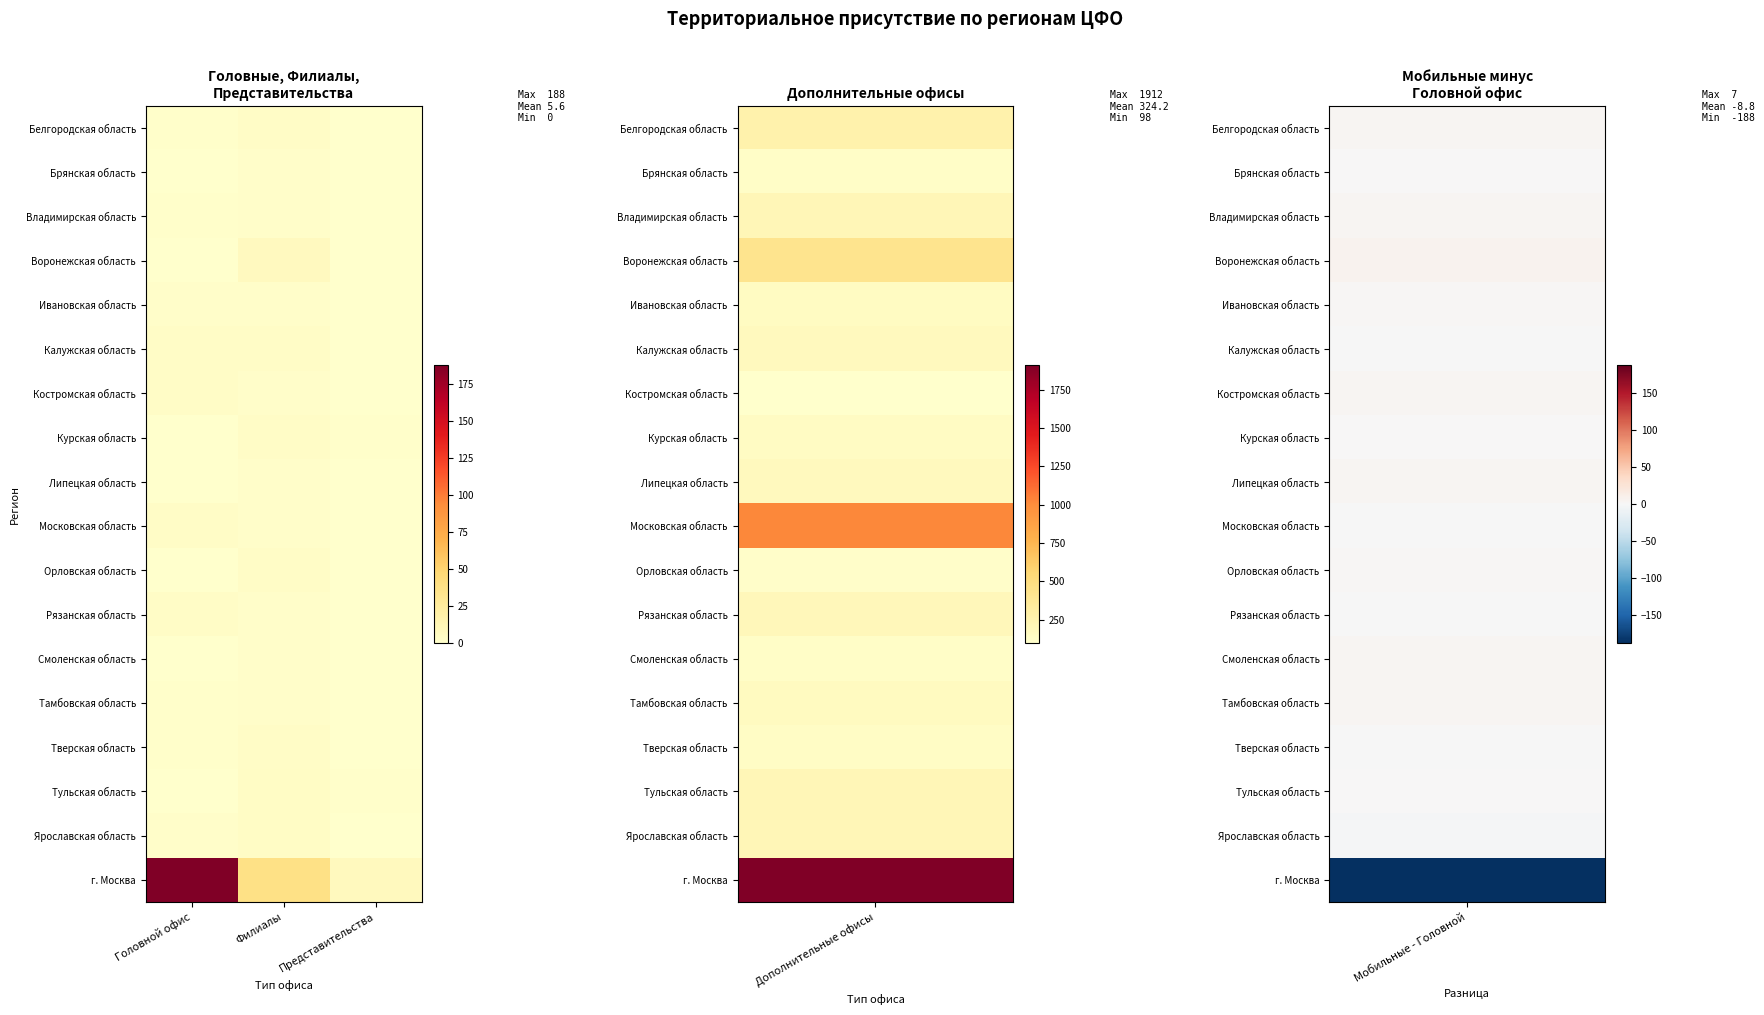

Which series changed the most between Головной офис and Филиалы?

г. Москва